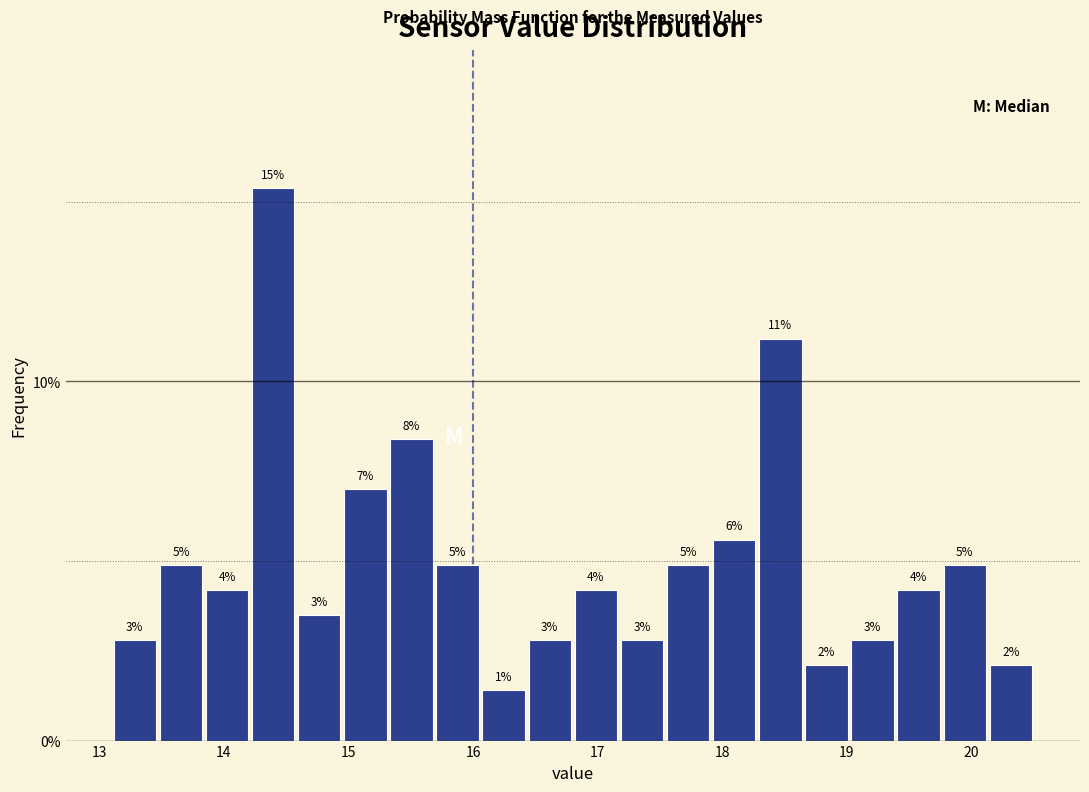

Read against the x-axis, roughly where is the centre of the tallest bar?

14.4